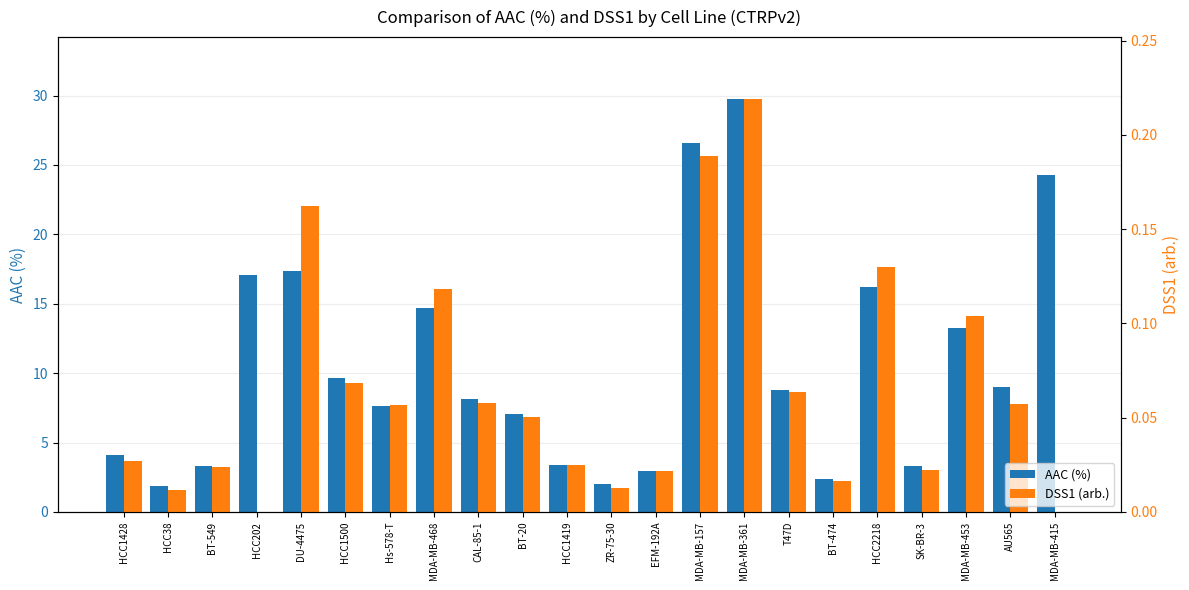

Reading left to right, list all the values displayed in this chart.

AAC (%): HCC1428=4.1	HCC38=1.9	BT-549=3.3	HCC202=17.0	DU-4475=17.4	HCC1500=9.6	Hs-578-T=7.6	MDA-MB-468=14.7	CAL-85-1=8.2	BT-20=7.0	HCC1419=3.4	ZR-75-30=2.0	EFM-192A=3.0	MDA-MB-157=26.6	MDA-MB-361=29.8	T47D=8.8	BT-474=2.4	HCC2218=16.2	SK-BR-3=3.3	MDA-MB-453=13.3	AU565=9.0	MDA-MB-415=24.3
DSS1 (arb.): HCC1428=0.0	HCC38=0.0	BT-549=0.0	HCC202=0.0	DU-4475=0.2	HCC1500=0.1	Hs-578-T=0.1	MDA-MB-468=0.1	CAL-85-1=0.1	BT-20=0.1	HCC1419=0.0	ZR-75-30=0.0	EFM-192A=0.0	MDA-MB-157=0.2	MDA-MB-361=0.2	T47D=0.1	BT-474=0.0	HCC2218=0.1	SK-BR-3=0.0	MDA-MB-453=0.1	AU565=0.1	MDA-MB-415=0.0